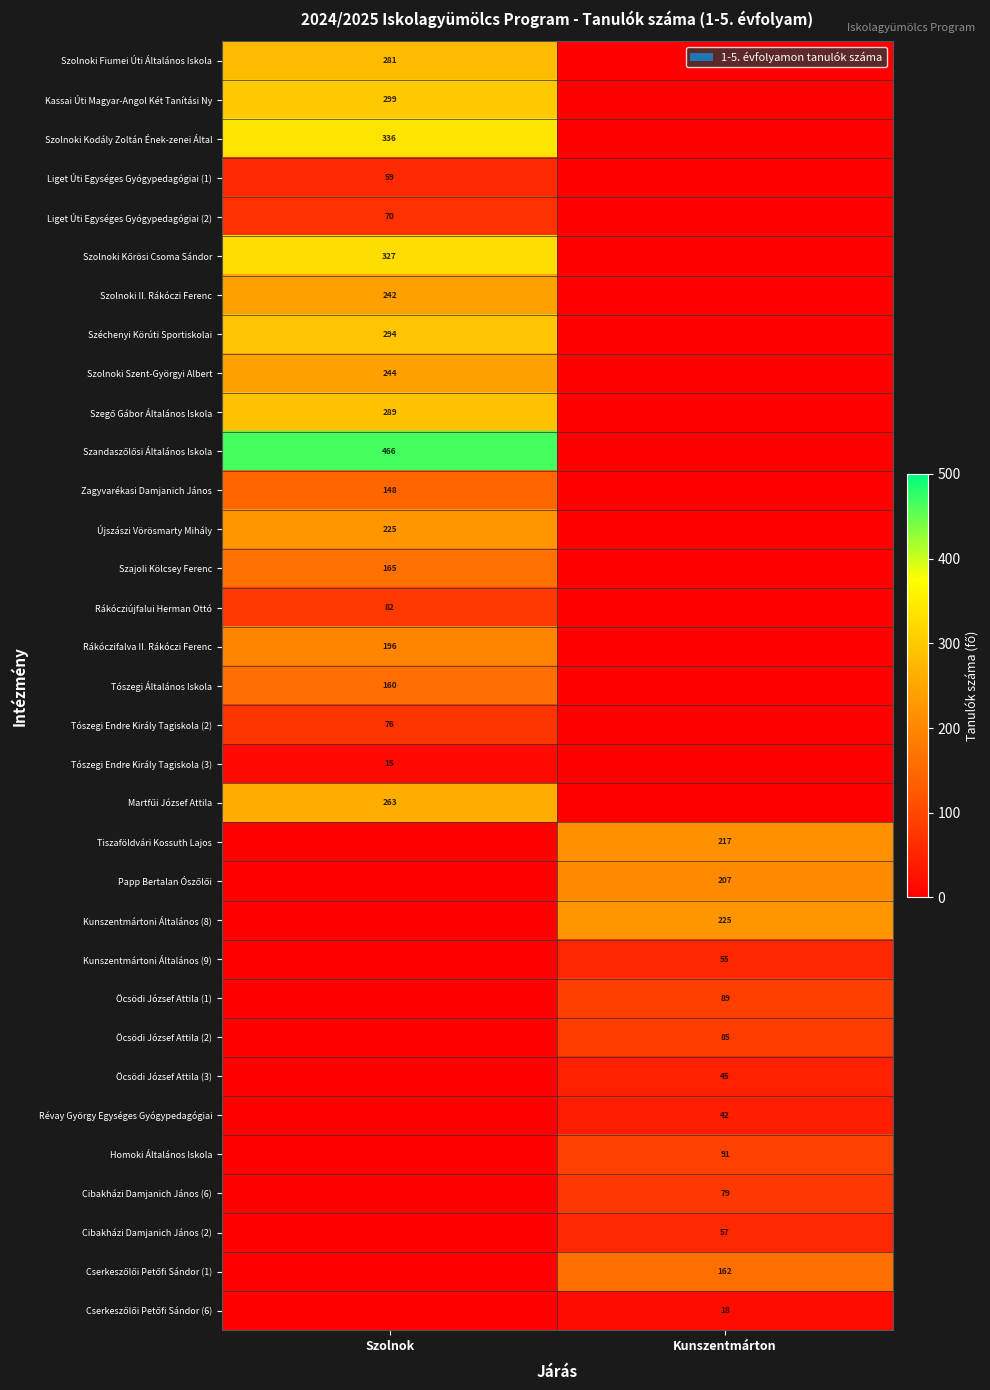

How many distinct data groups are displayed?

33